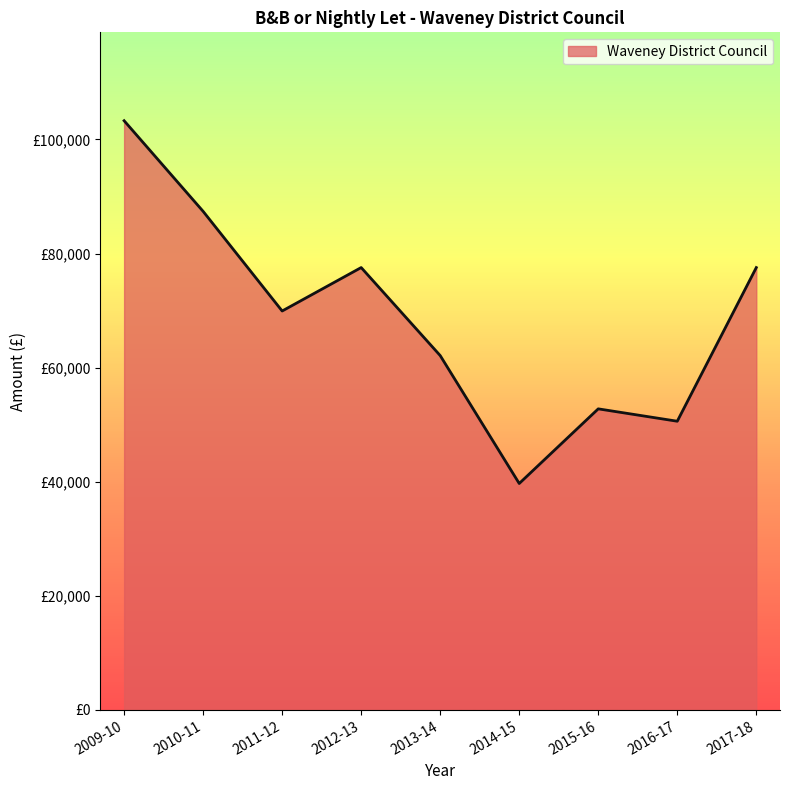

True or false: the data has more than 1 interior local peaks.

True